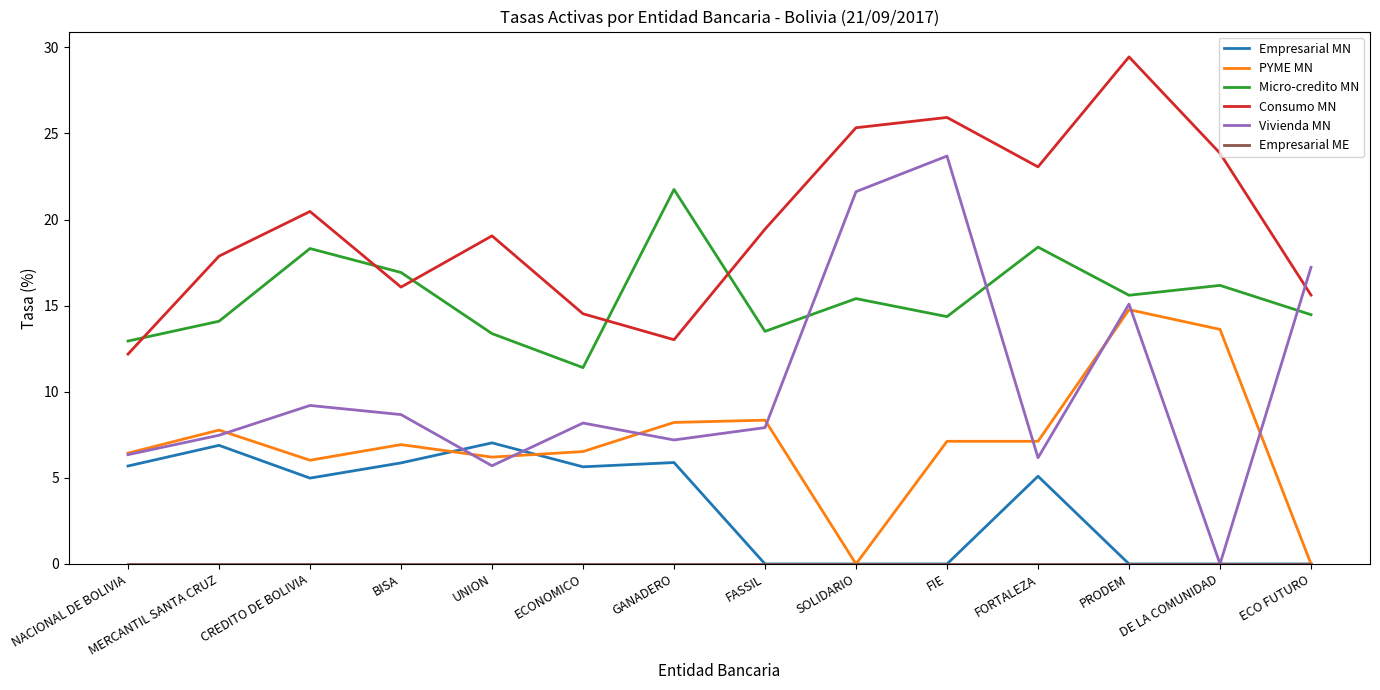

Between which two adjacent categories do Micro-credito MN and Consumo MN first intersect?

NACIONAL DE BOLIVIA and MERCANTIL SANTA CRUZ